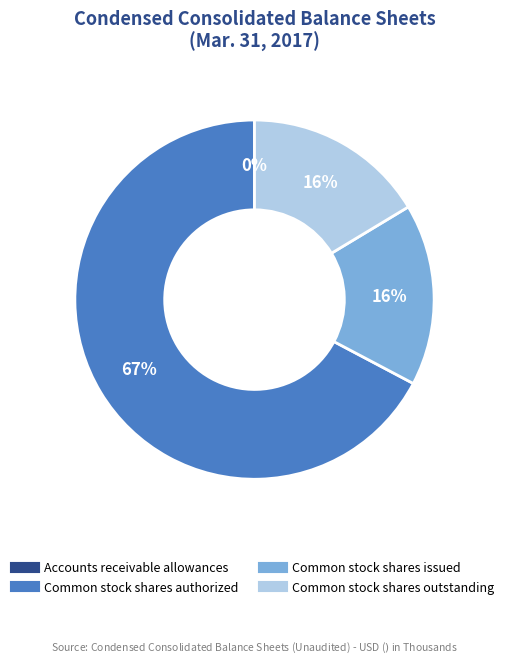

What percentage is the Common stock shares issued slice, to the nearest percent?

16%